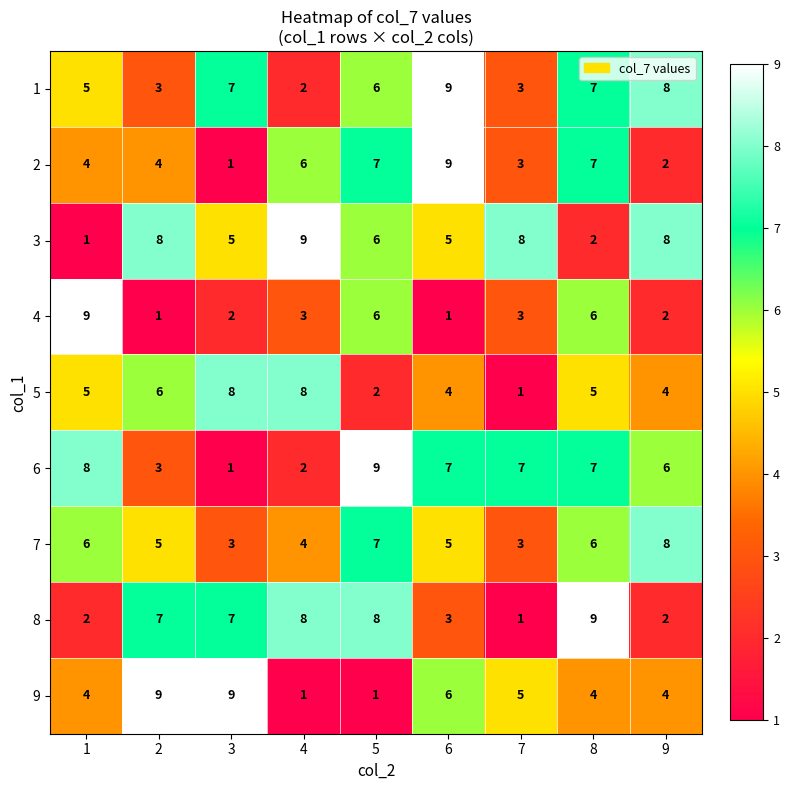

Between 1 and 4, which series saw the biggest shift?

3